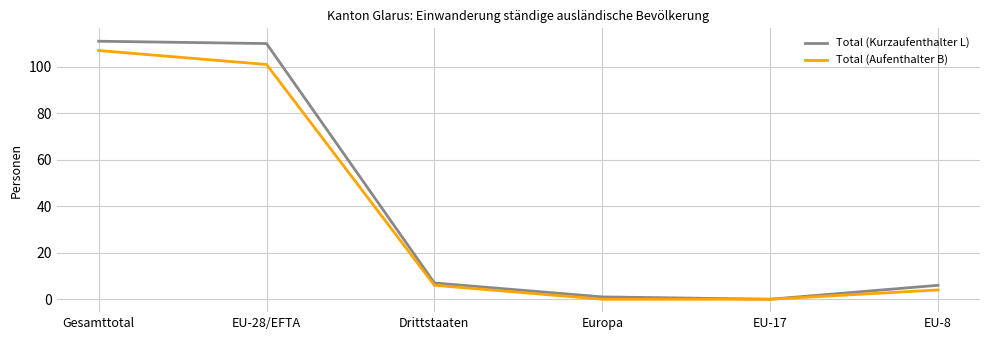

At Europa, list the series in order from smallest to largest.

Total (Aufenthalter B), Total (Kurzaufenthalter L)